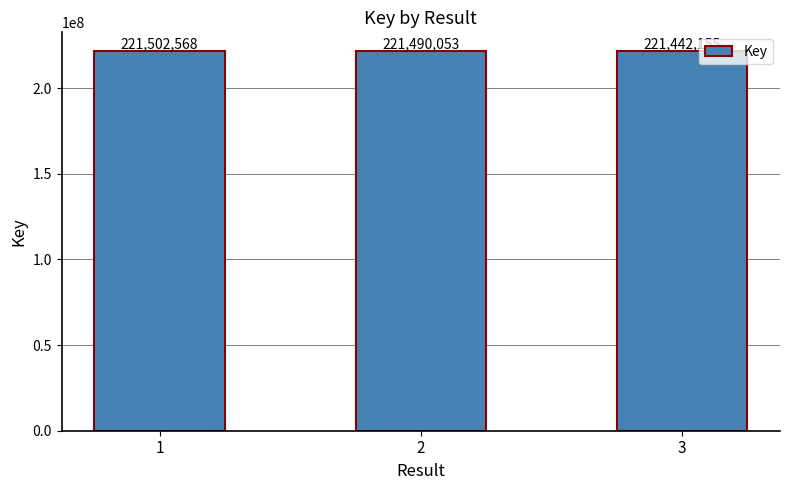

Approximately how many times larger is the value at 3 compared to 2?

1.0